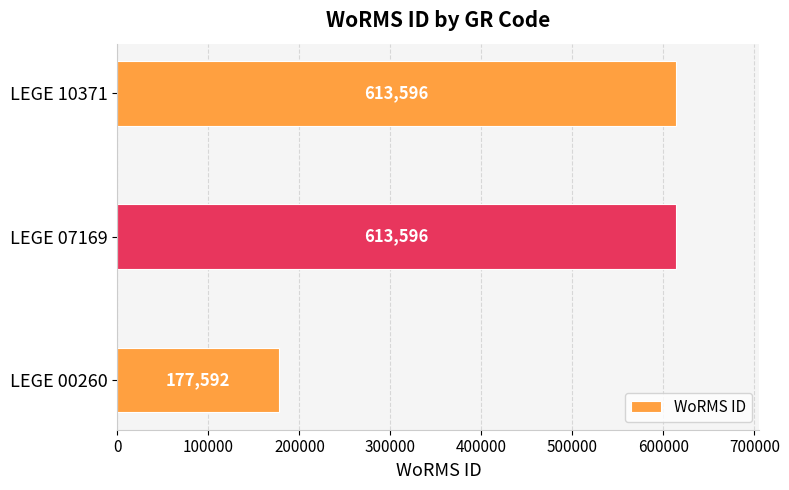

Is it true that the value at LEGE 07169 is 613596?

True